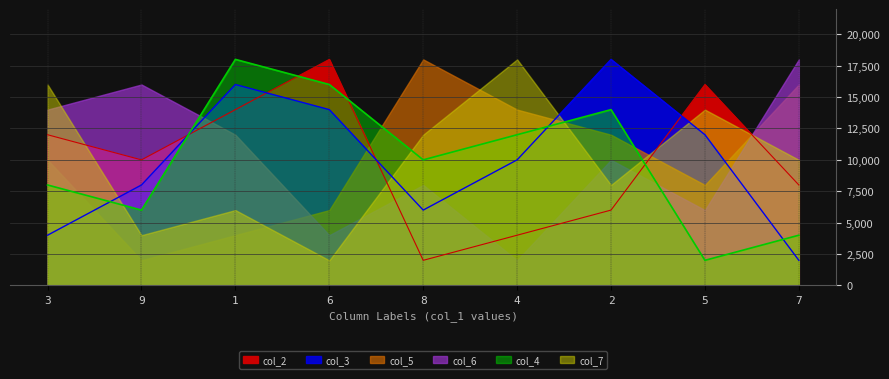

What is the sum of all col_4 values?

90000